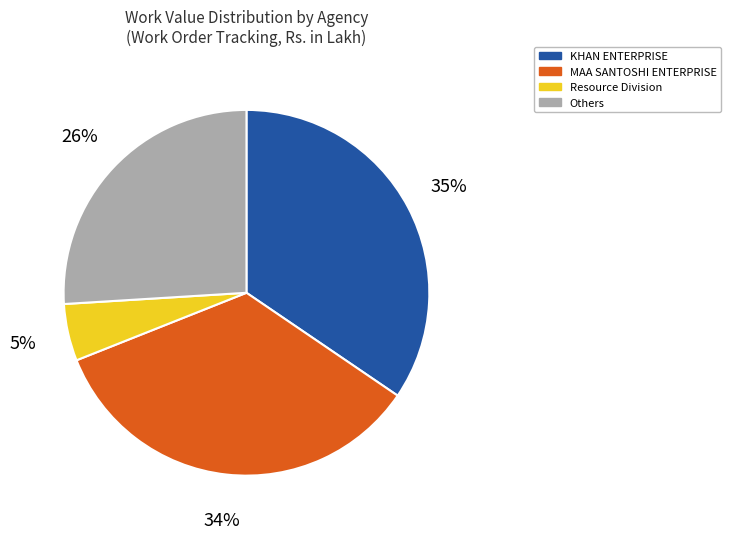

Do KHAN ENTERPRISE and MAA SANTOSHI ENTERPRISE together represent more than half of the pie?

Yes